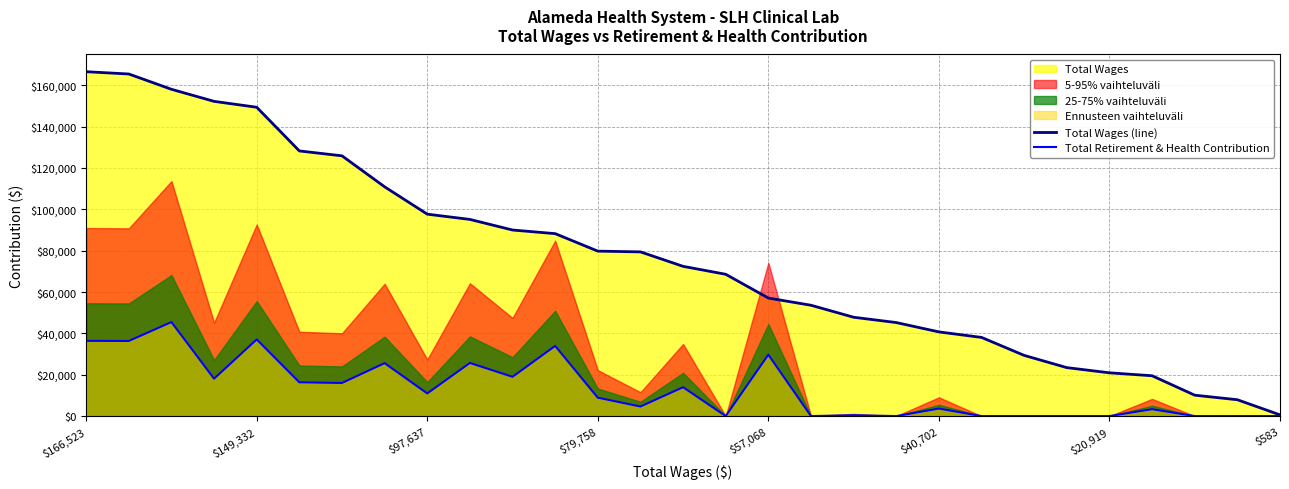

How many lines are shown in the chart?

2